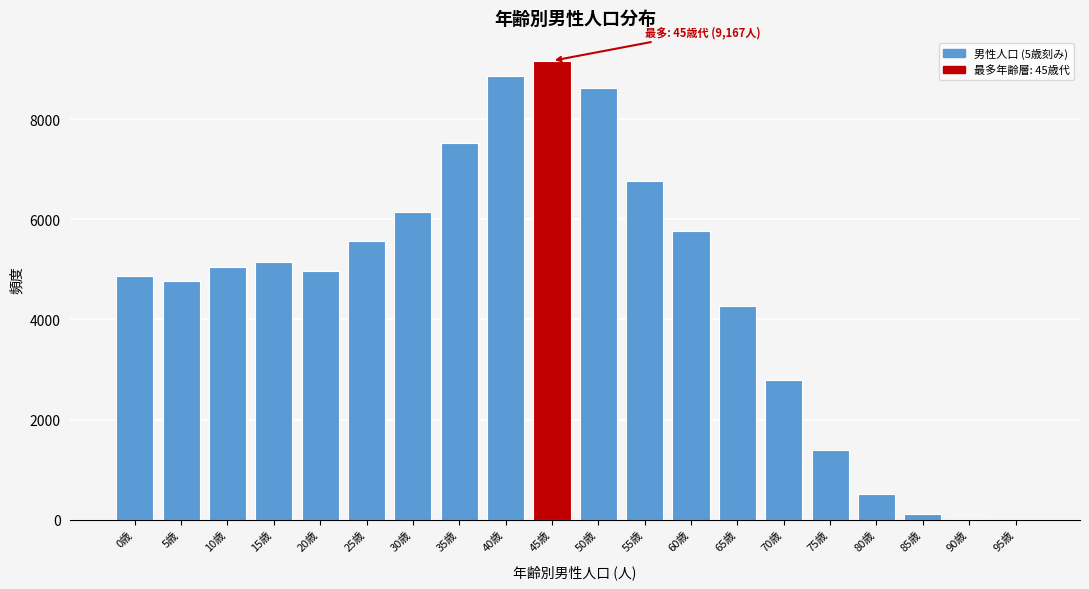

Is it true that the value at 60歳 is 5773?

True